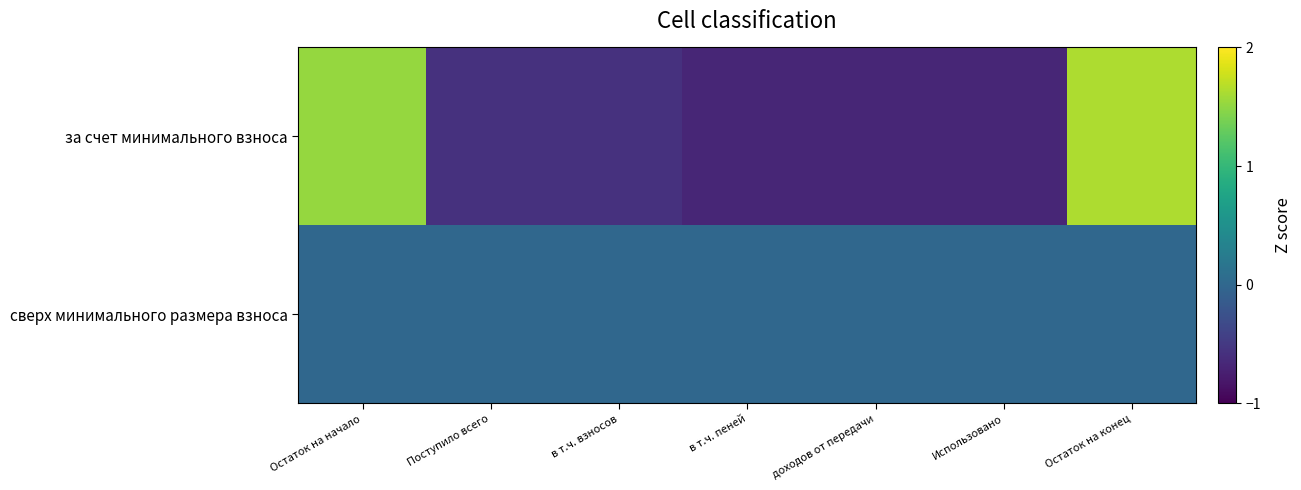

What is the total value across all series at в т.ч. взносов?

-0.6